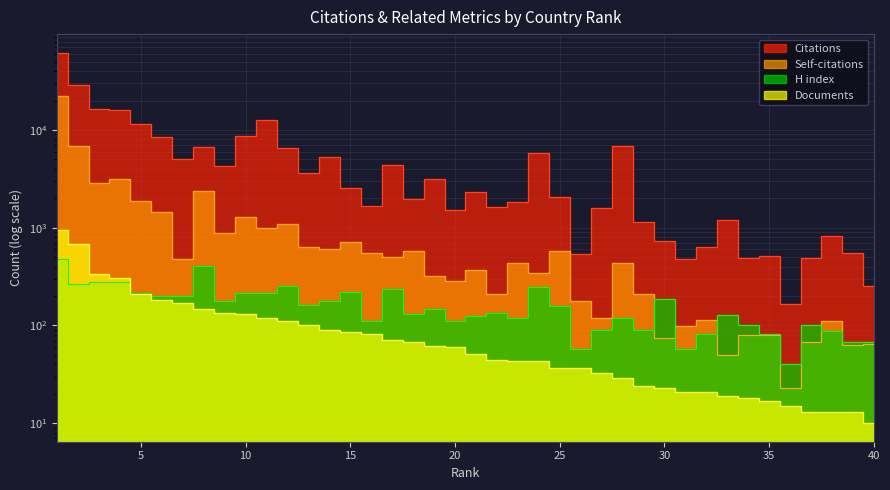

Where is H index nearest to the value 261?

2